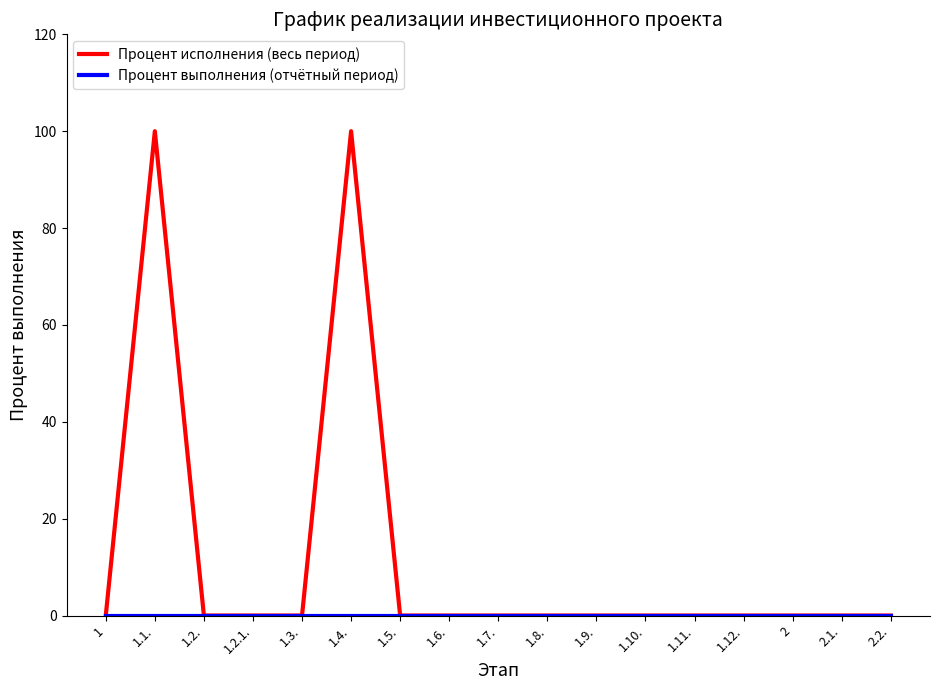

Which series has the largest total across all categories?

Процент исполнения (весь период)